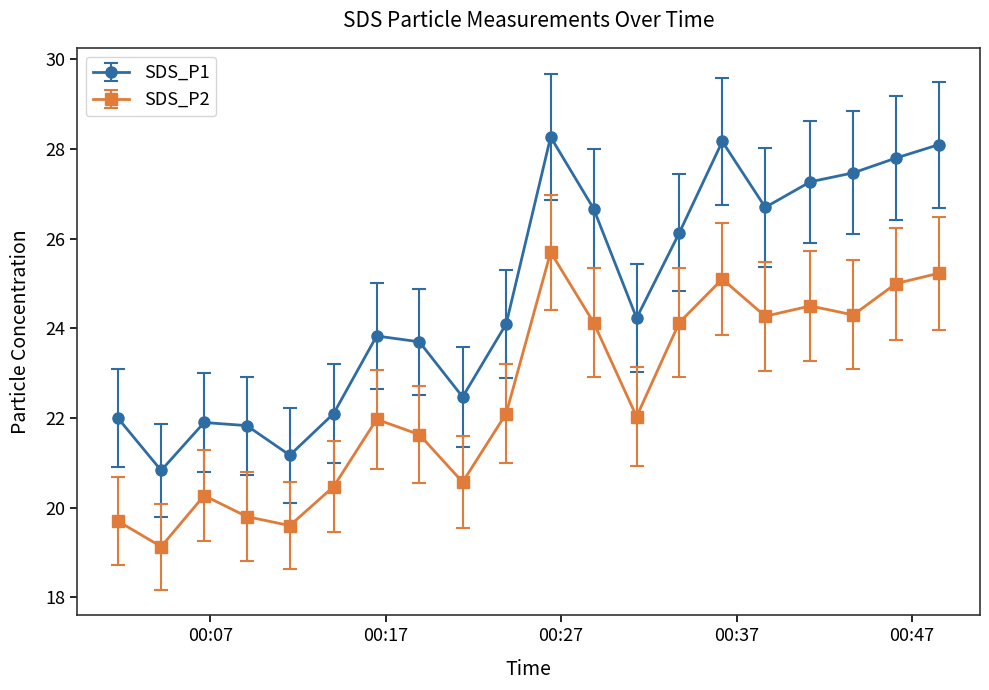

True or false: SDS_P1 and SDS_P2 cross at least once.

False